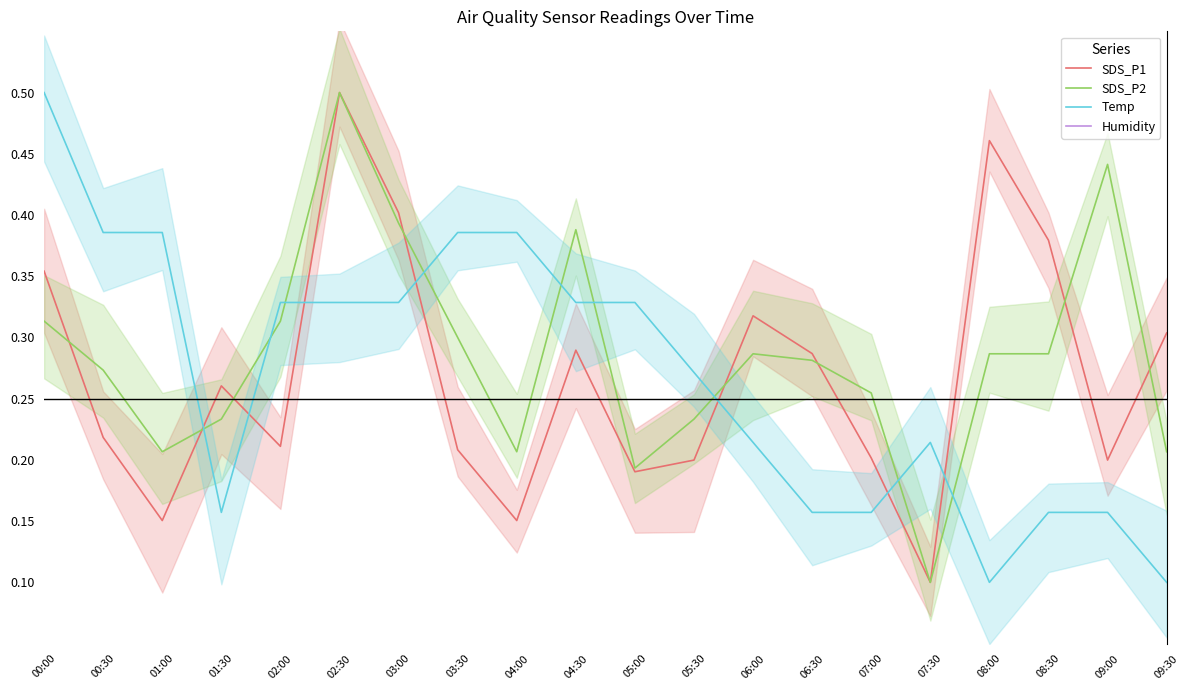

True or false: Humidity has more than 2 points higher than both neighbors.

False